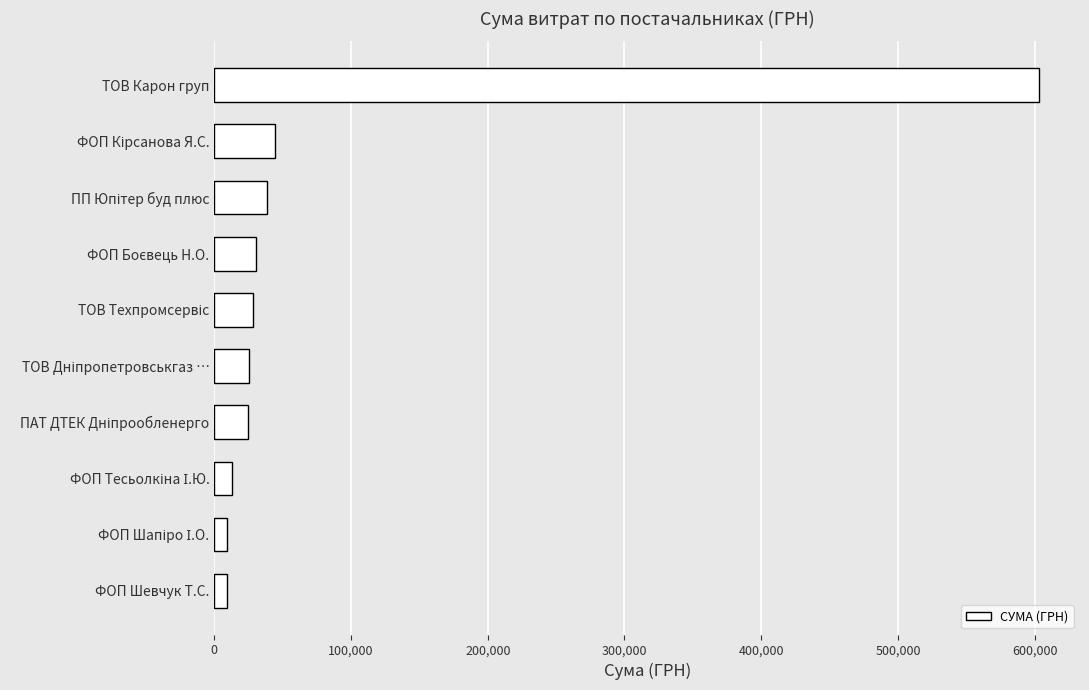

What is the value of the 7th bar from the top?

24398.0